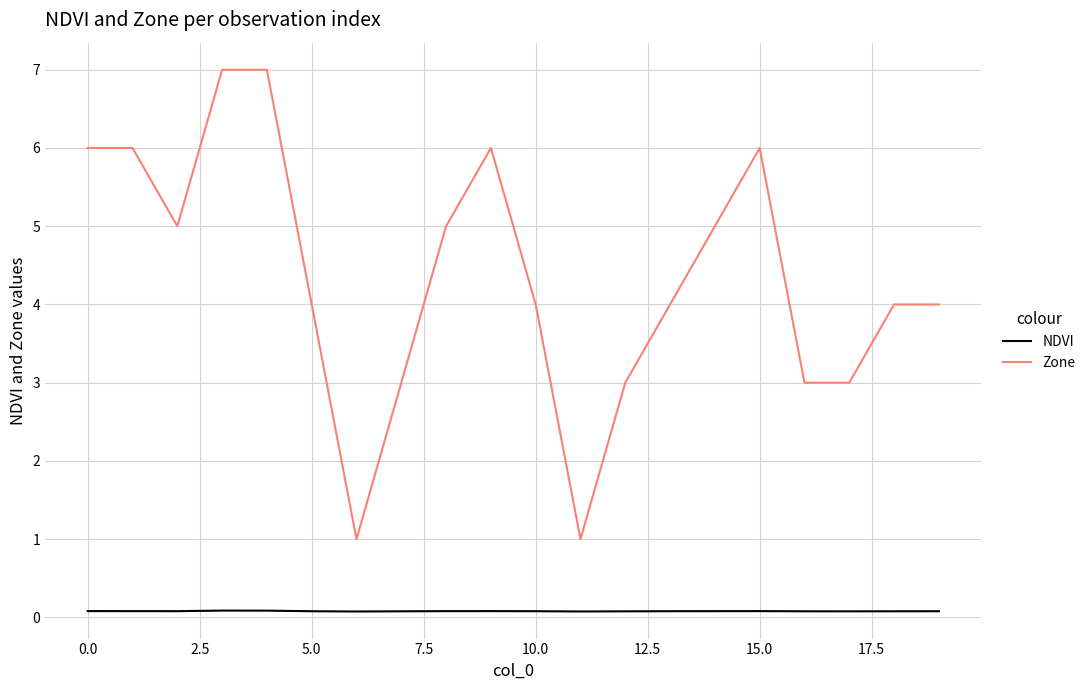

Which series has the largest total across all categories?

Zone